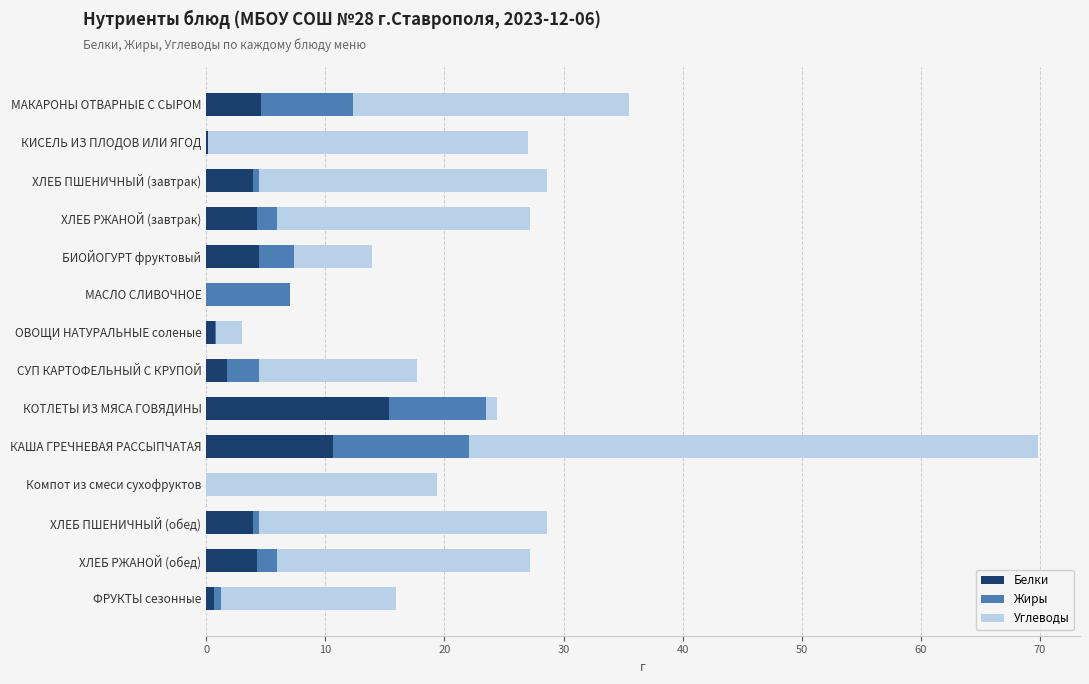

Which category has the highest value in the Белки series?

КОТЛЕТЫ ИЗ МЯСА ГОВЯДИНЫ